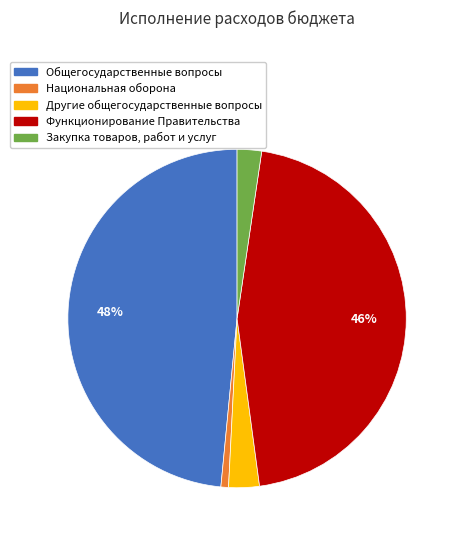

Does Функционирование Правительства account for over 50% of the chart?

No